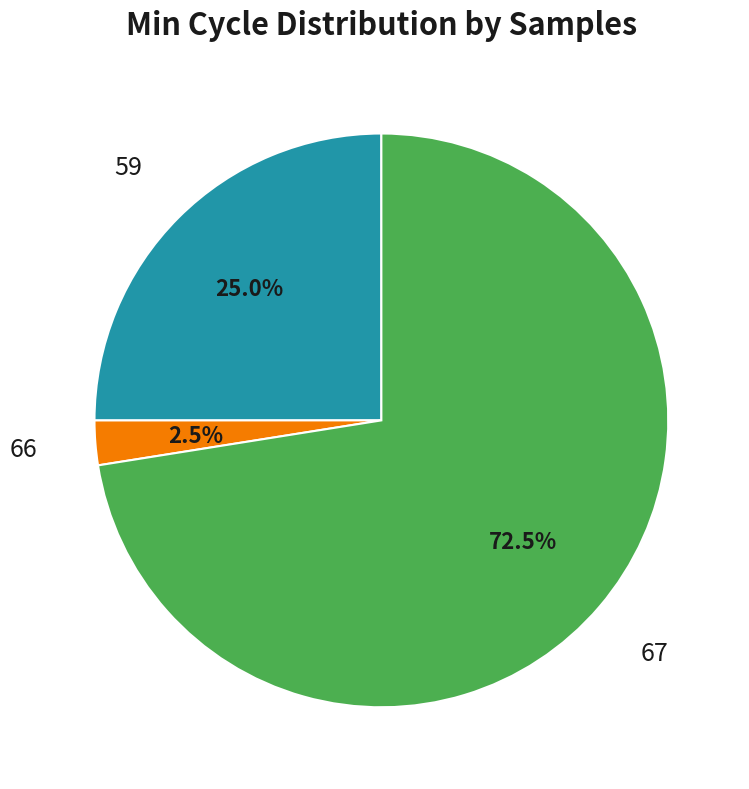

Rank the categories by value from lowest to highest.

66, 59, 67